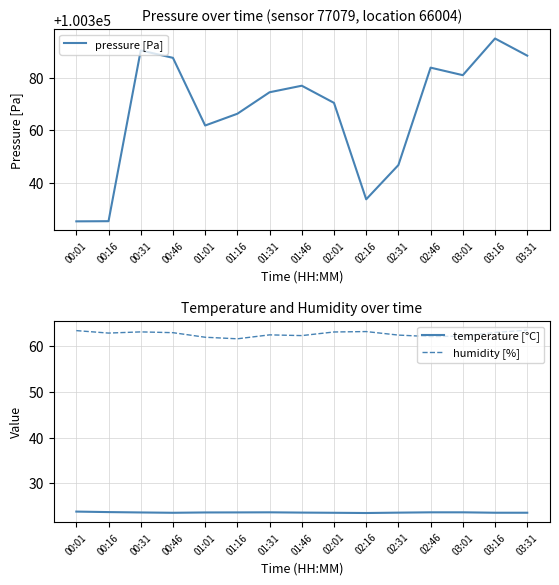

What is the difference between the humidity [%] values at 02:31 and 03:31?

1.1